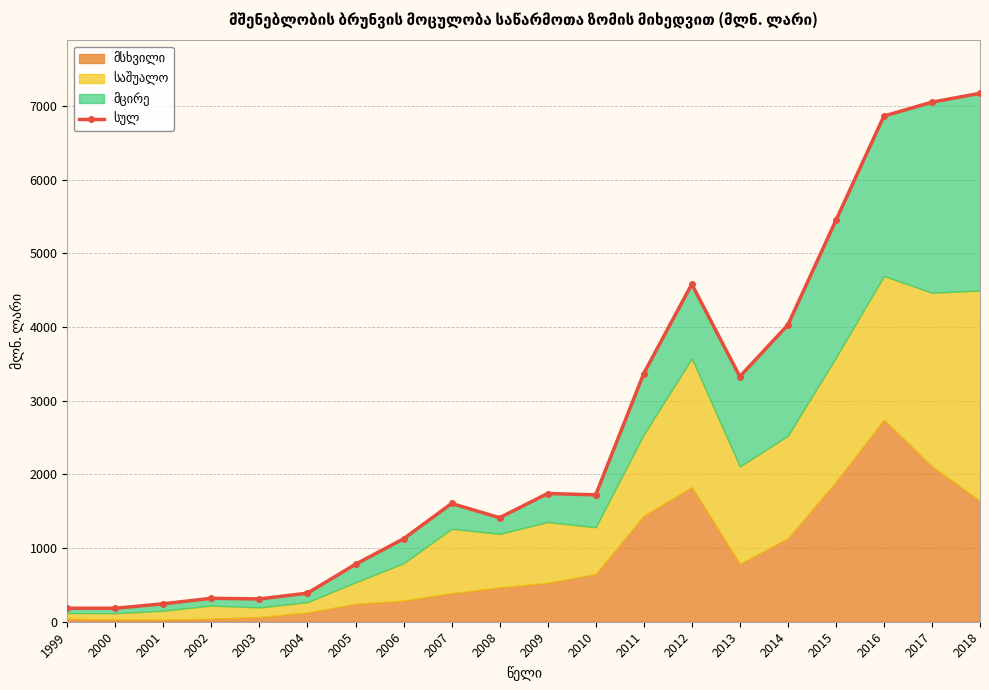

Where is the first local maximum?

2002